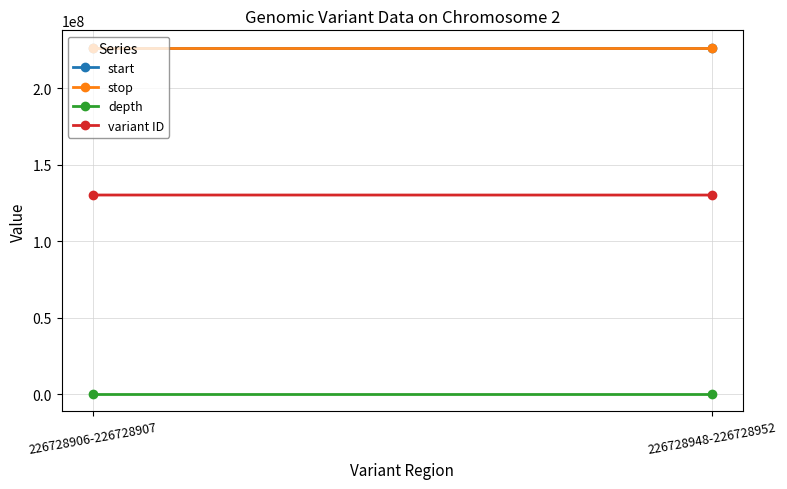

Which series changed the most between 226728906-226728907 and 226728948-226728952?

variant ID